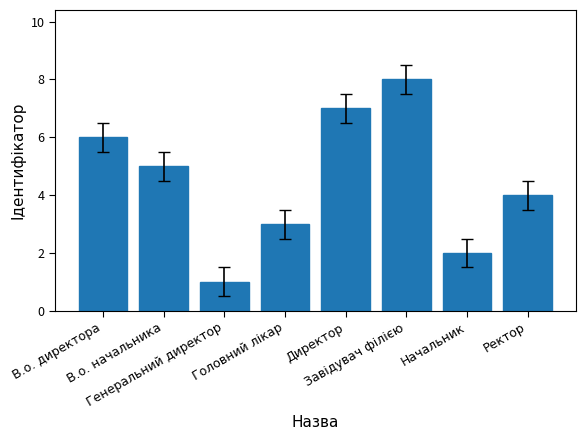

What is the label of the 1st bar from the right?

Ректор